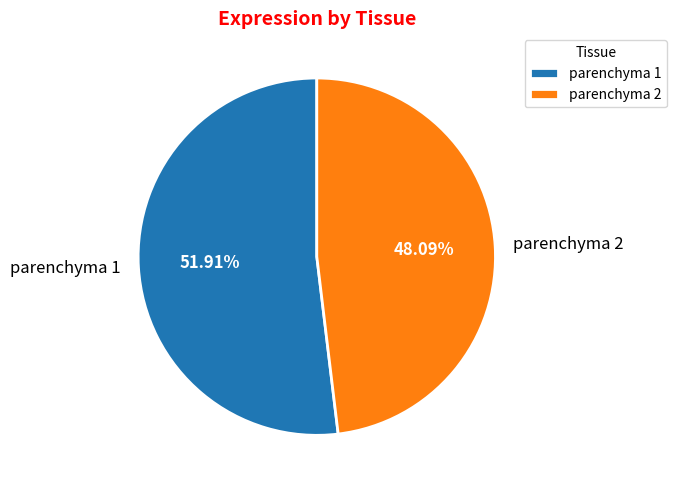

Count the number of slices in the pie.

2